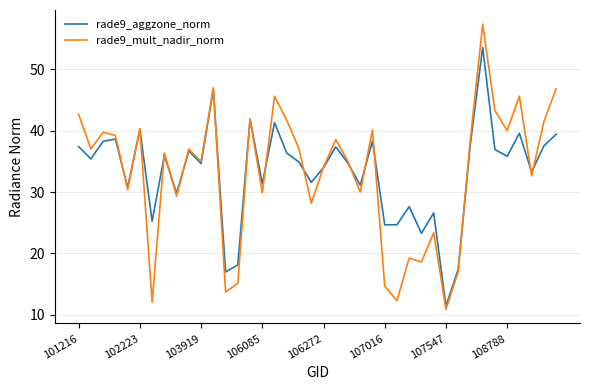

Which series has the widest spread of values?

rade9_mult_nadir_norm